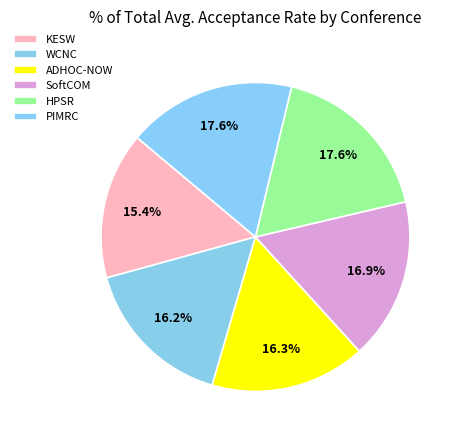

To the nearest percent, what is the difference between the largest and smallest slice percentages?

2%